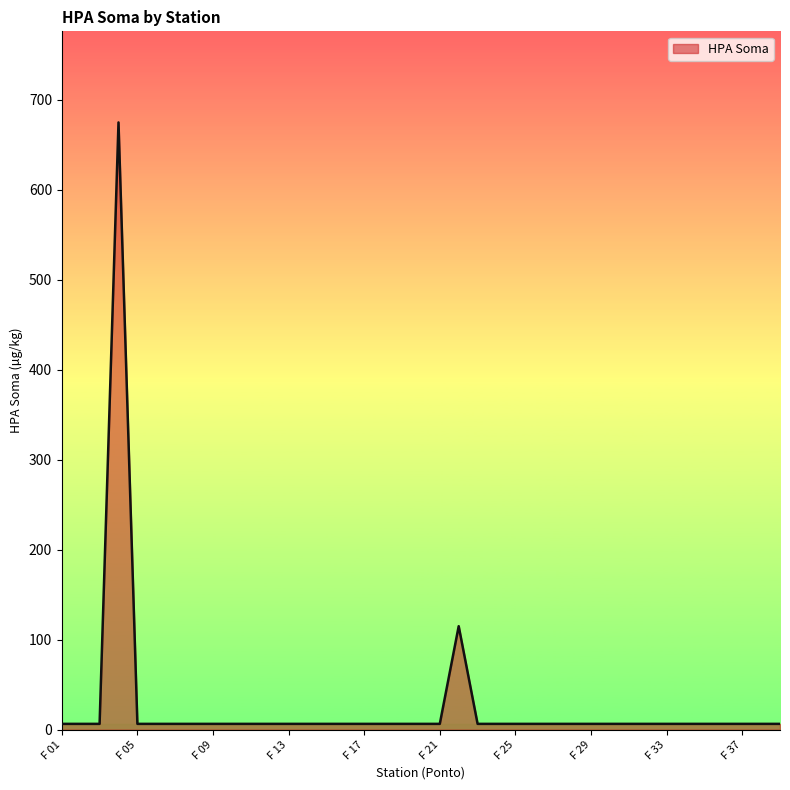

What is the difference between the maximum and minimum values?

668.1